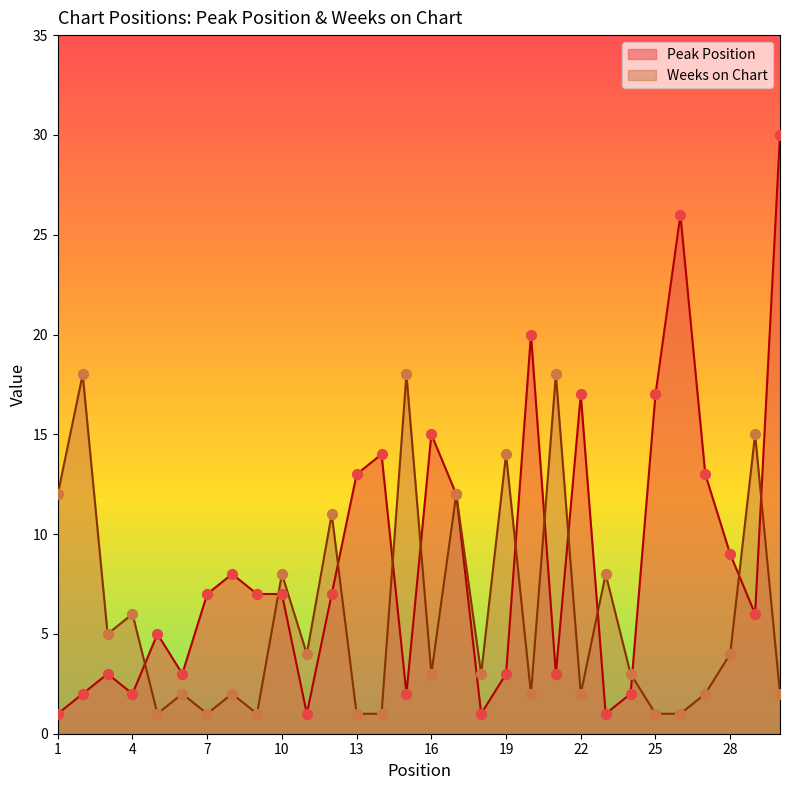

Which series contains the highest Y value?

Peak Position